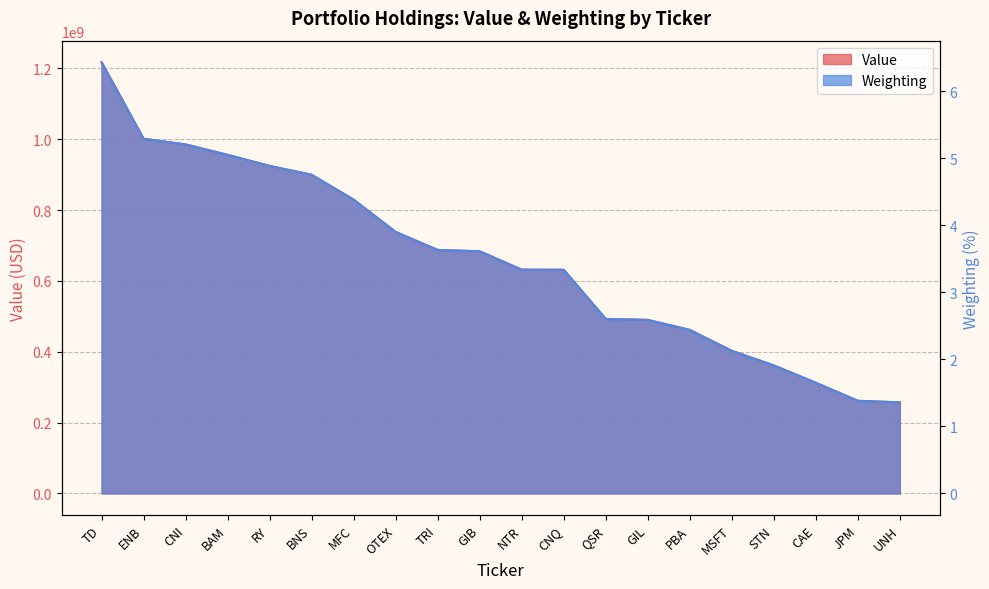

True or false: Weighting and Value intersect in this chart.

False